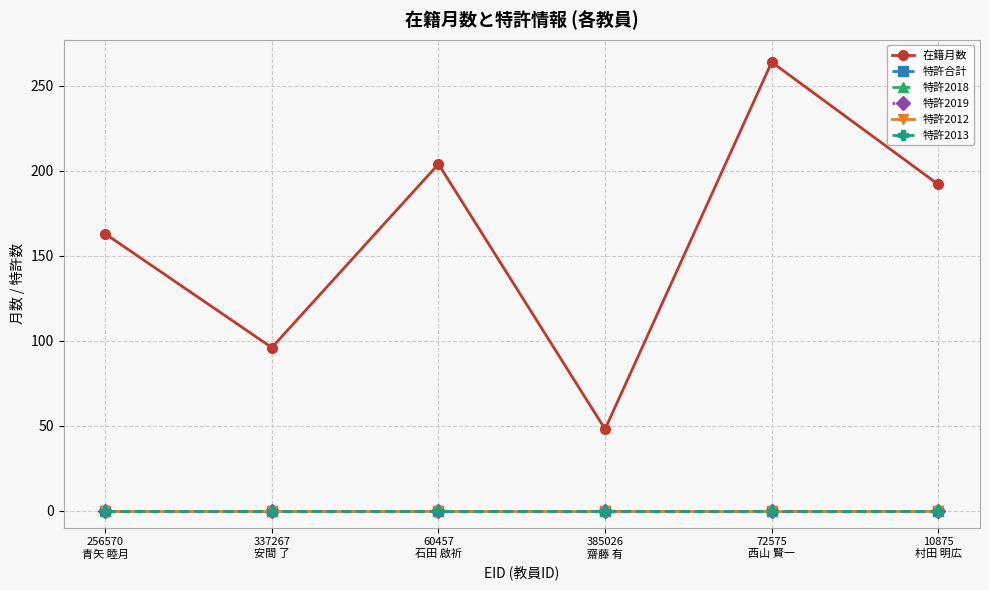

The value of 特許2018 at 60457
石田 啟祈 is 0. True or false?

True